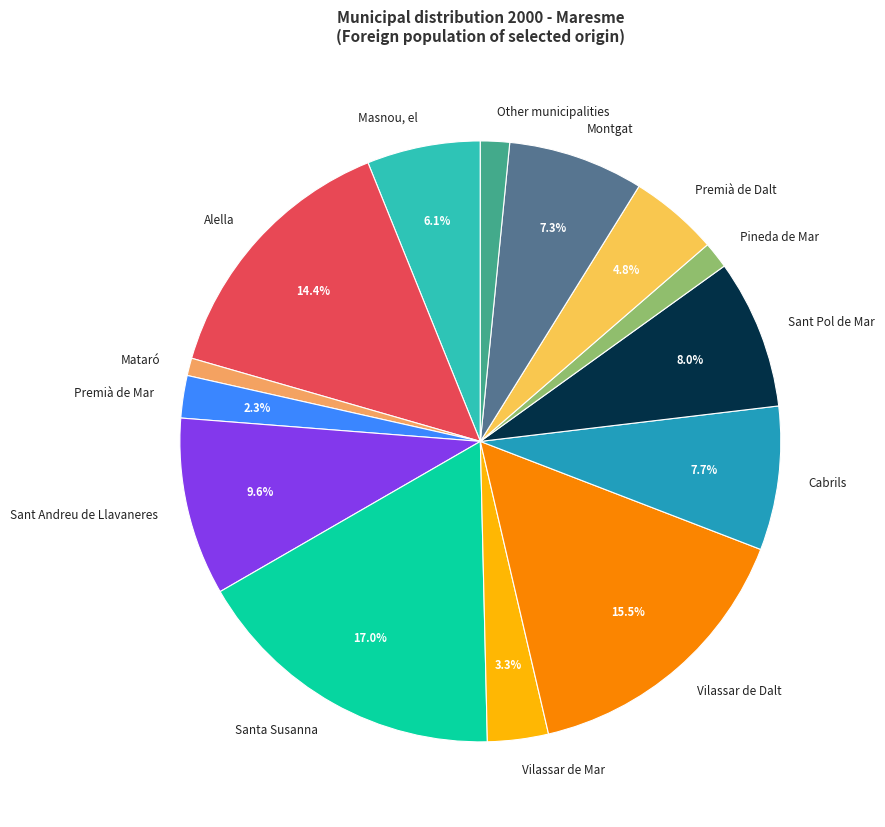

Is it true that Premià de Dalt is 5% of the pie?

True